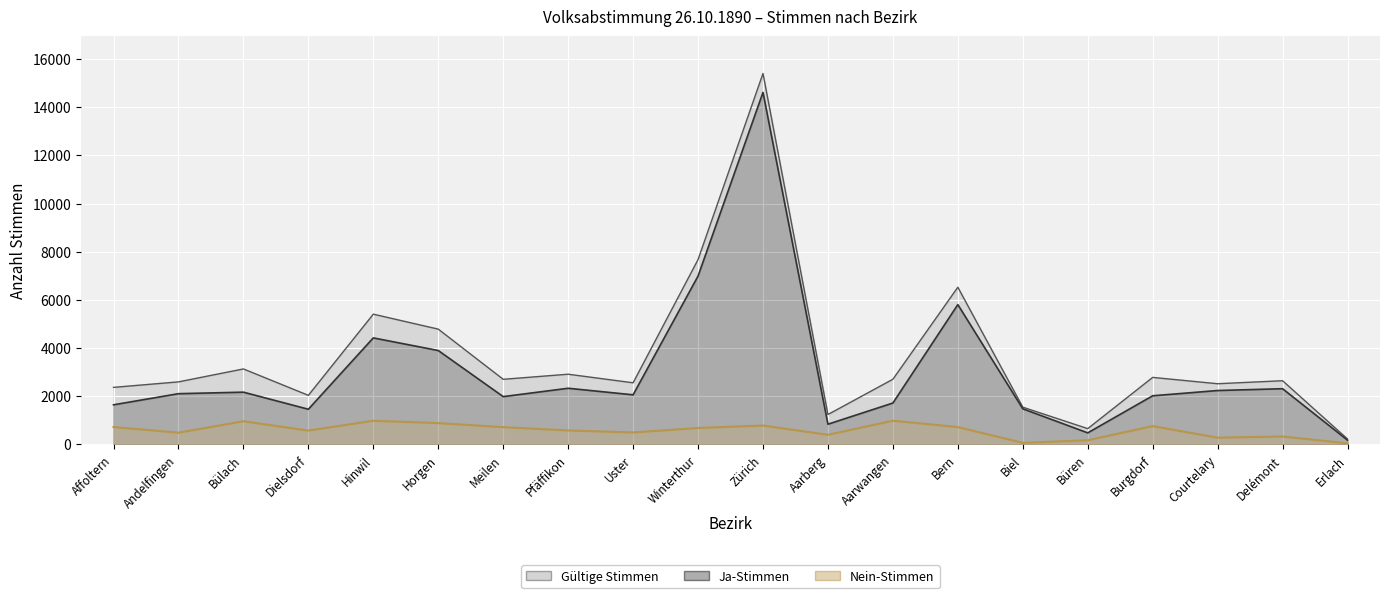

Read the Nein-Stimmen value at Winterthur.

685